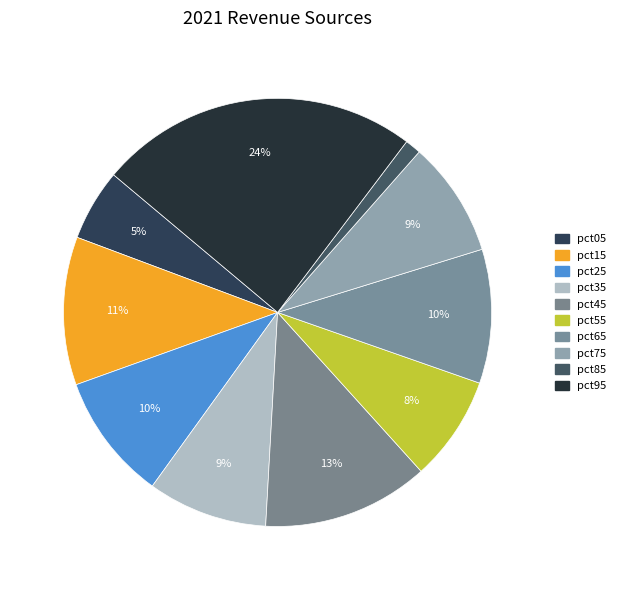

Combined, what portion of the pie is pct05 and pct95?

29.6%